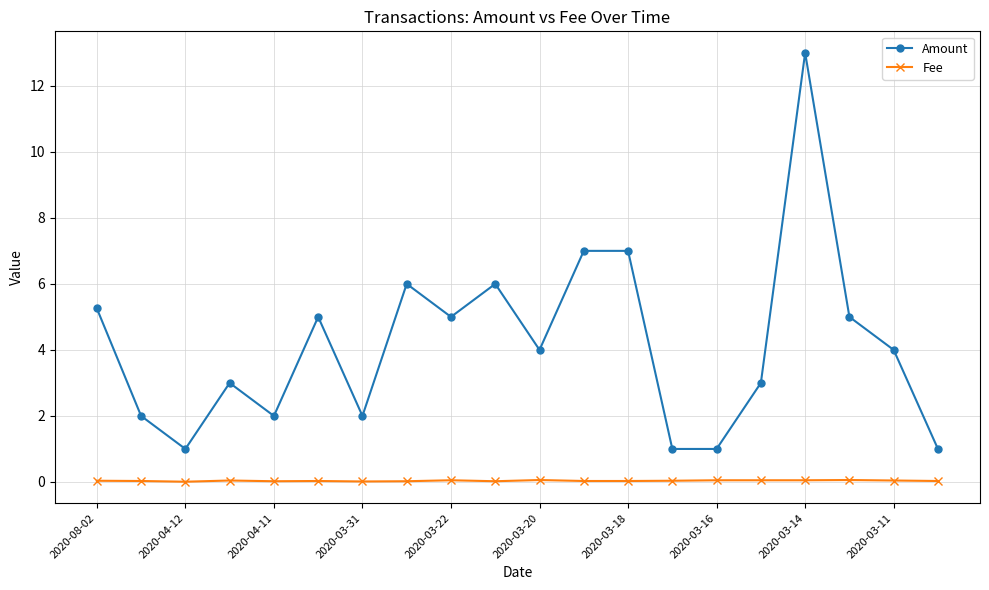

How many distinct data groups are displayed?

2